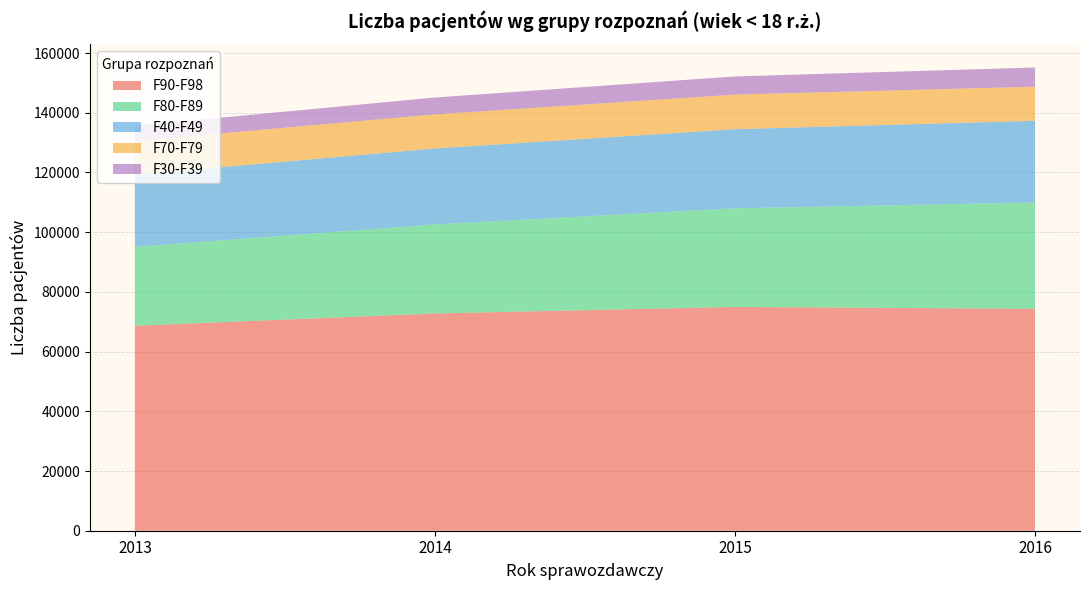

What is the difference between the maximum and minimum values in the F90-F98 series?

6303